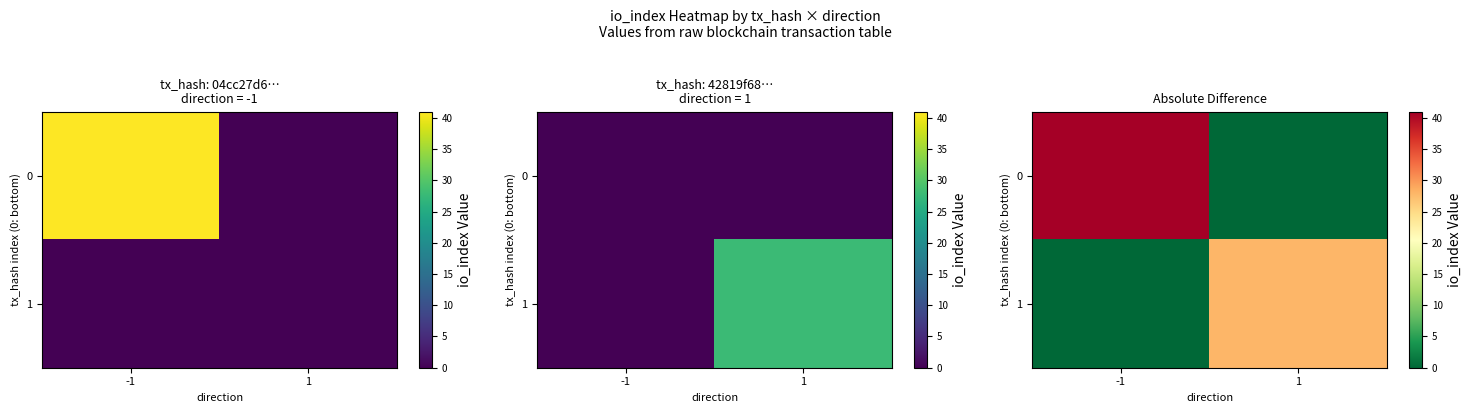

At 1, list the series in order from smallest to largest.

0, 1